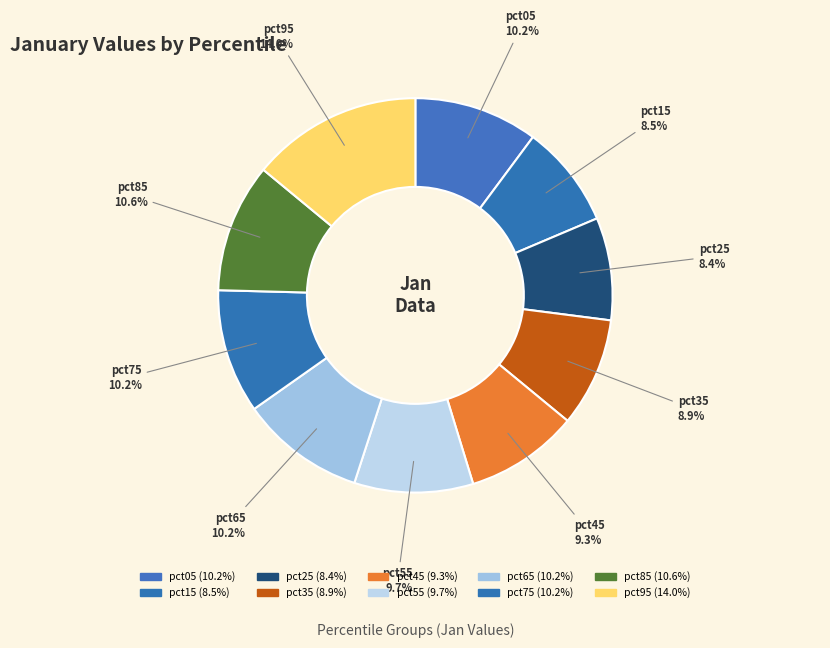

Which has a higher value, pct65 or pct05?

pct65